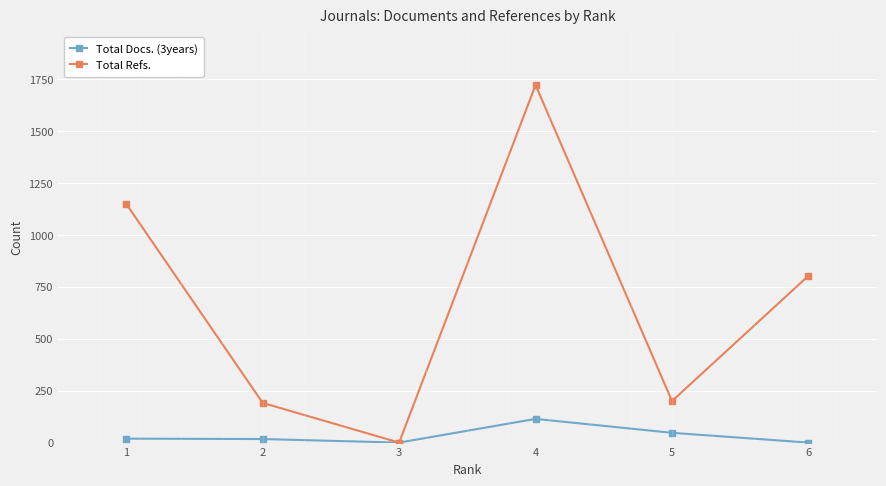

How many values in the Total Docs. (3years) series are below 19?

3